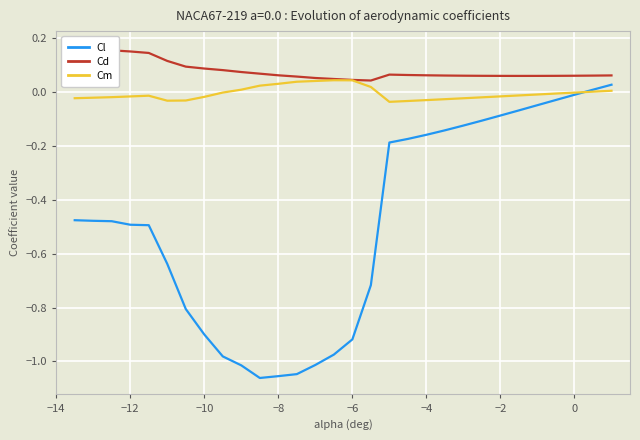

How many data points does each series have?

30